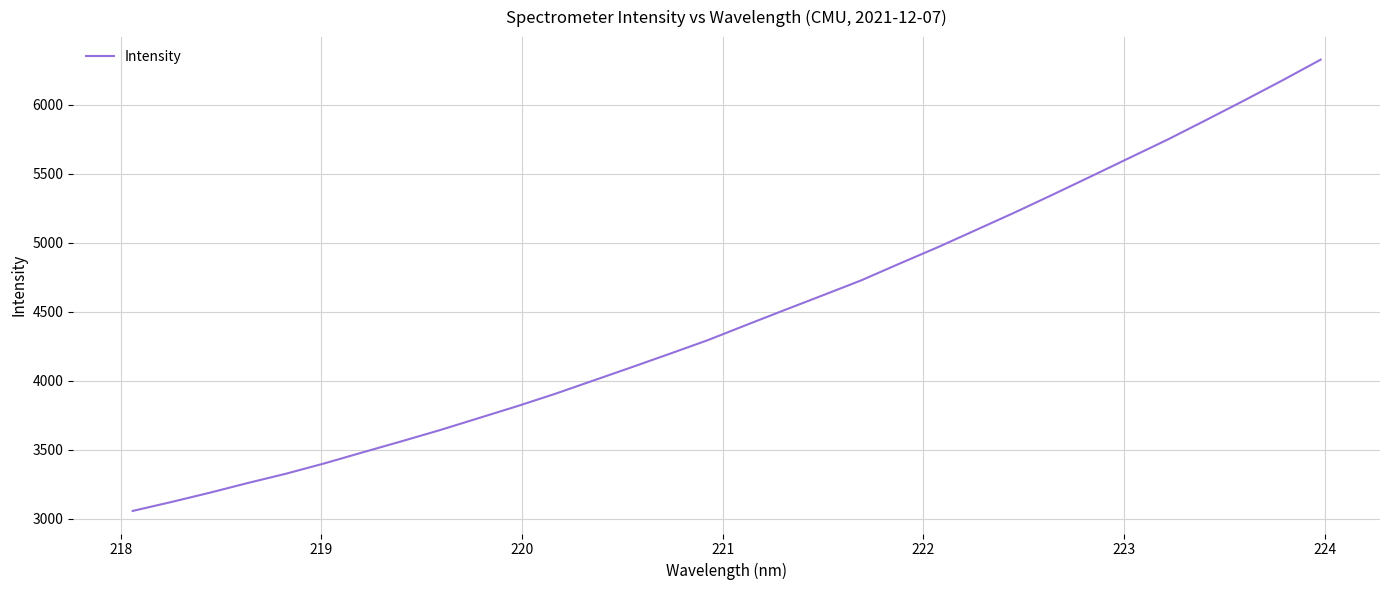

What is the minimum value shown in the chart?

3054.9